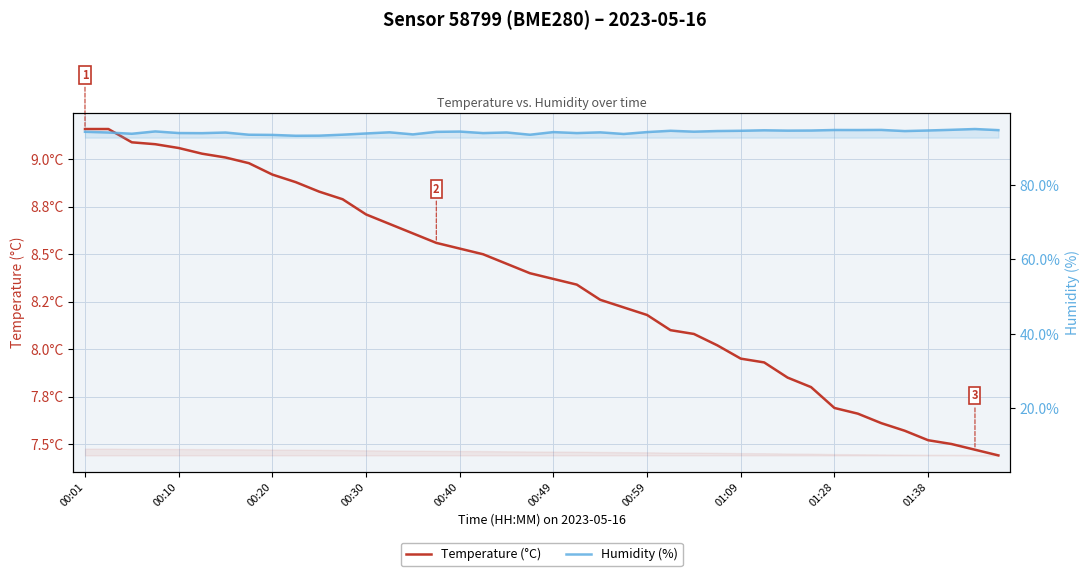

At how many categories does at least one series exceed 45?

40